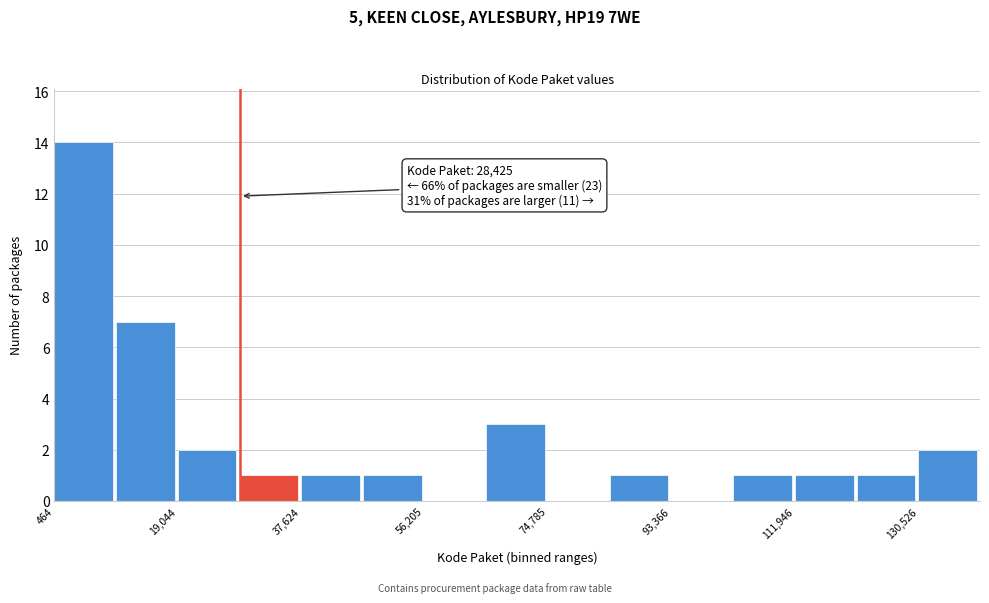

Over which range of the x-axis is the bar tallest?

0 to 10000